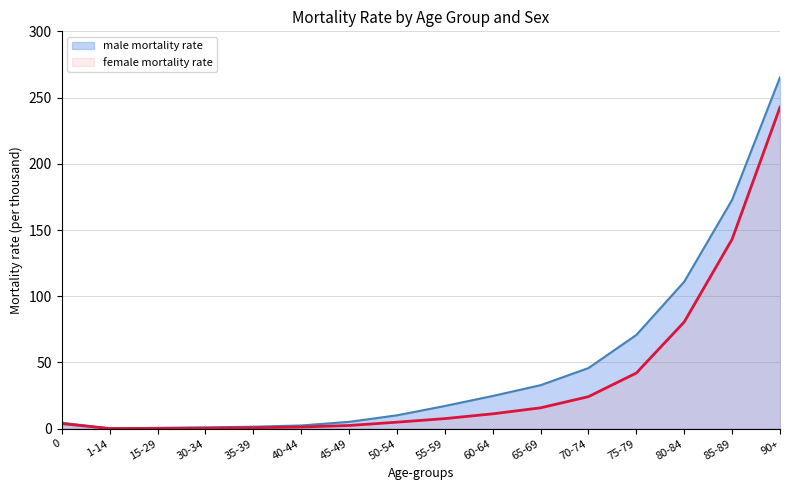

True or false: male mortality rate and female mortality rate intersect in this chart.

False